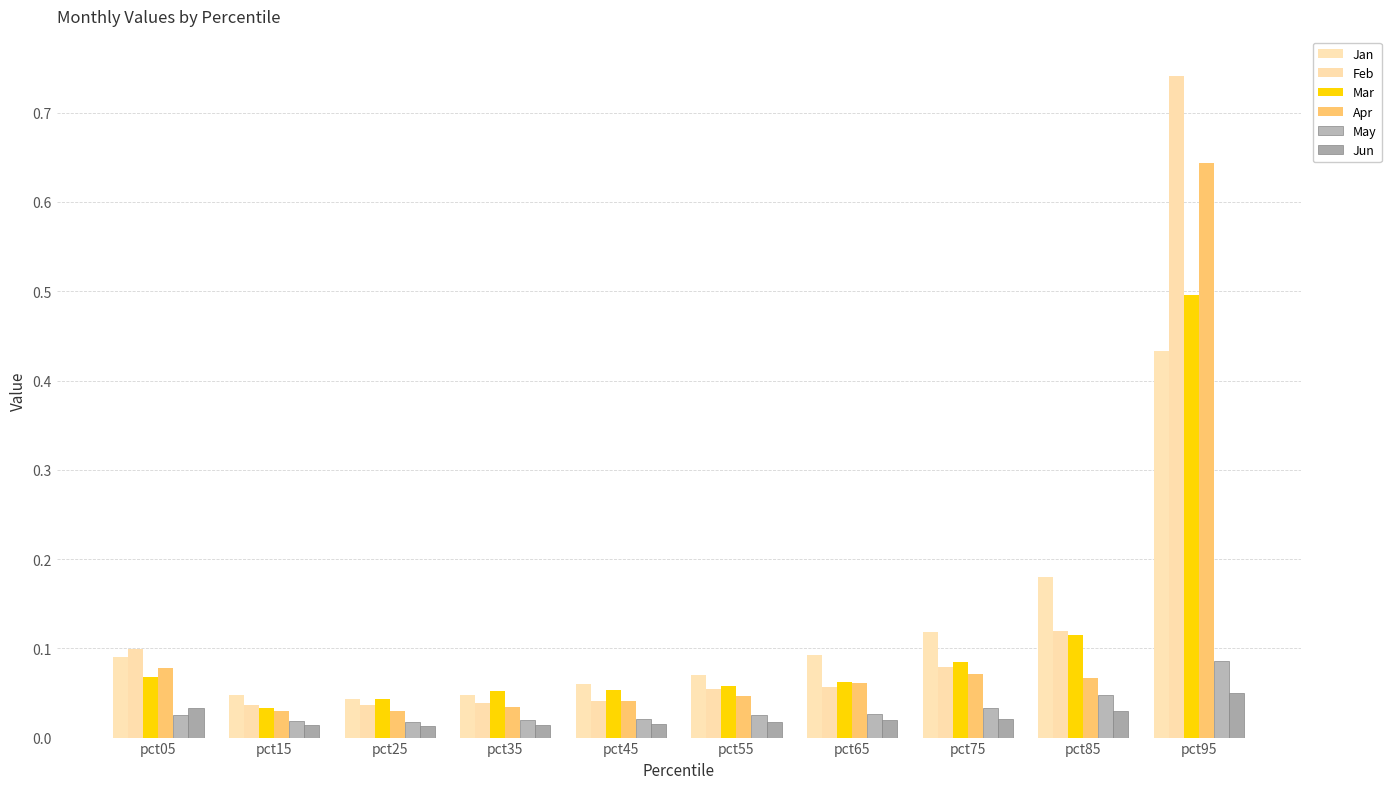

What are all the series names shown in the legend?

Jan, Feb, Mar, Apr, May, Jun